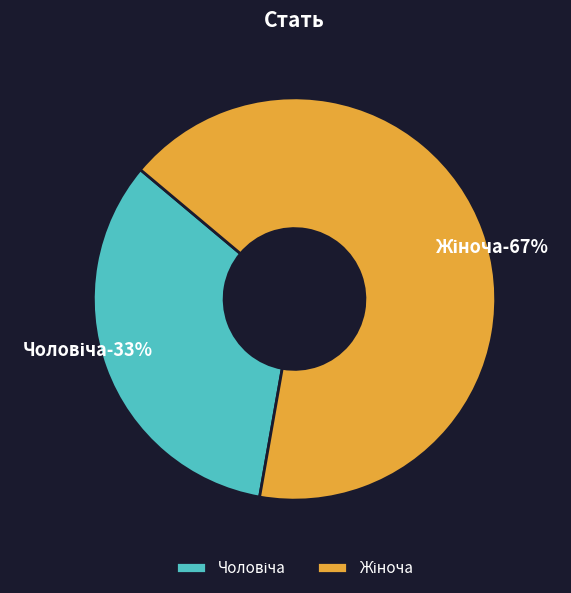

What is the ratio of the value at Чоловіча to the value at Жіноча?

0.5